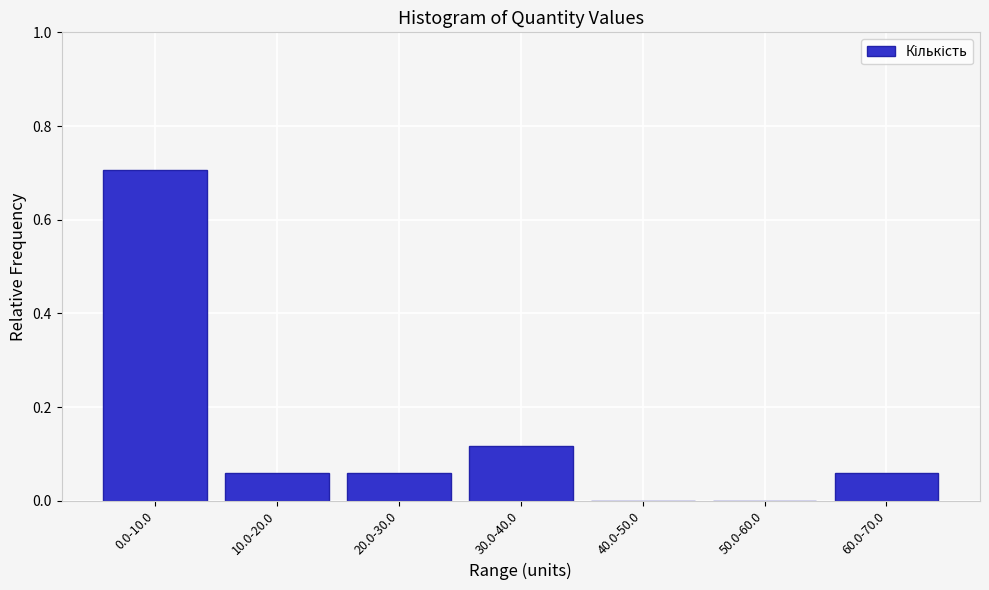

Between 40.0-50.0 and 0.0-10.0, which is larger?

0.0-10.0